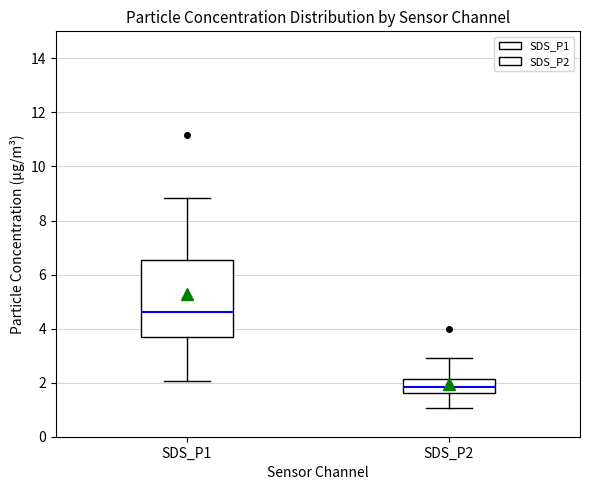

Reading left to right, transcribe this box plot: for each box, give where its median line is, the range the box spans, and where its two whiskers end, as read against the y-axis. The values are not printed on the chart, so give them approximately, as read against the axis.

SDS_P1: median 4.6, box 3.6 to 6.6, whiskers 2.0 to 8.8
SDS_P2: median 1.8, box 1.6 to 2.2, whiskers 1.0 to 3.0